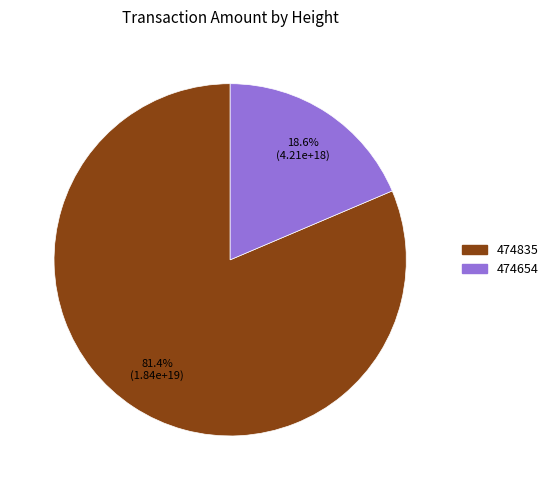

To the nearest percent, what is the combined percentage of 474654 and 474835?

100%